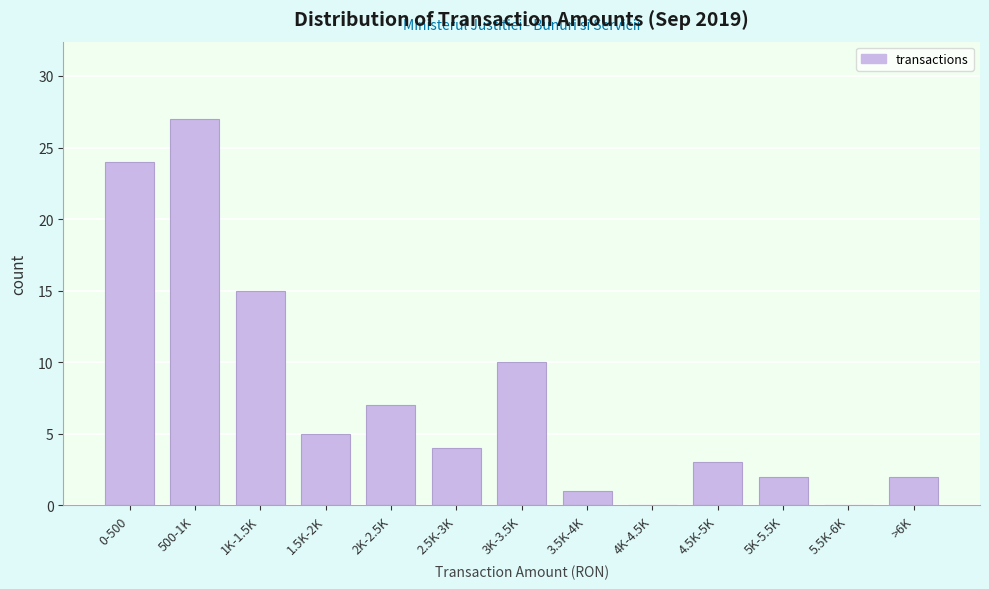

Reading left to right, list all the values displayed in this chart.

0-500=24	500-1K=27	1K-1.5K=15	1.5K-2K=5	2K-2.5K=7	2.5K-3K=4	3K-3.5K=10	3.5K-4K=1	4K-4.5K=0	4.5K-5K=3	5K-5.5K=2	5.5K-6K=0	>6K=2